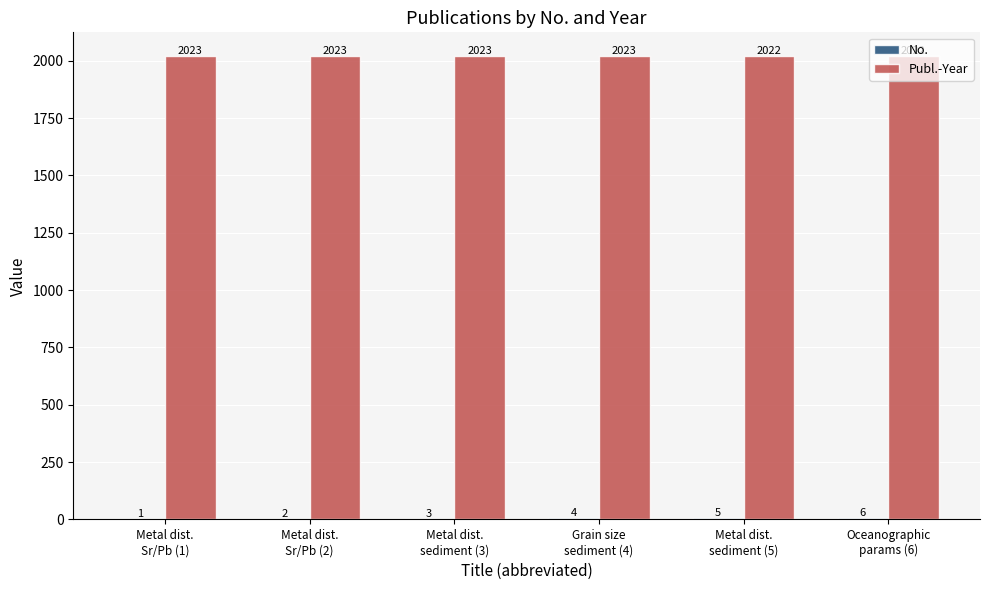

Which series has the largest total across all categories?

Publ.-Year